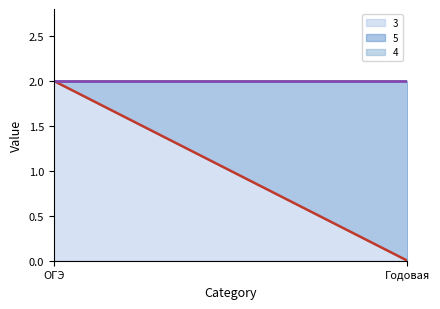

Which series changed the most between ОГЭ and Годовая?

3 line